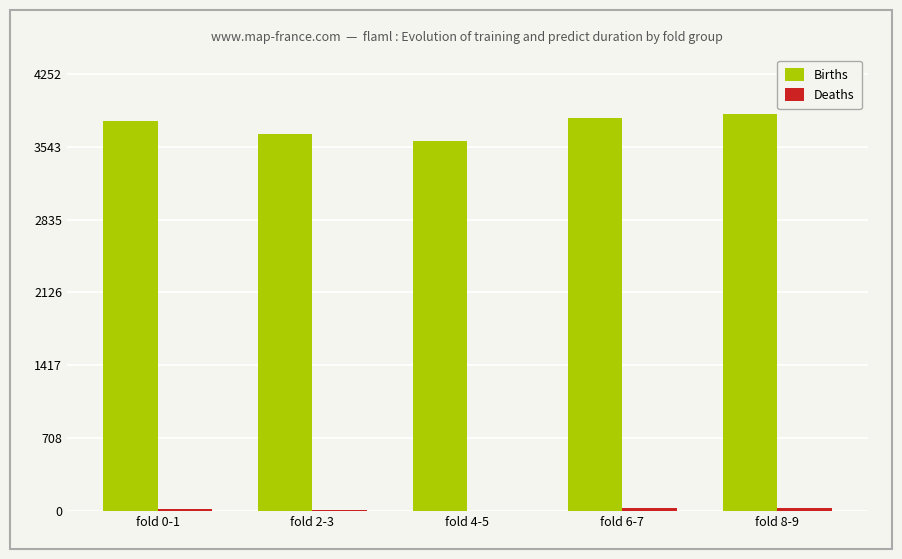

How many data points does each series have?

5